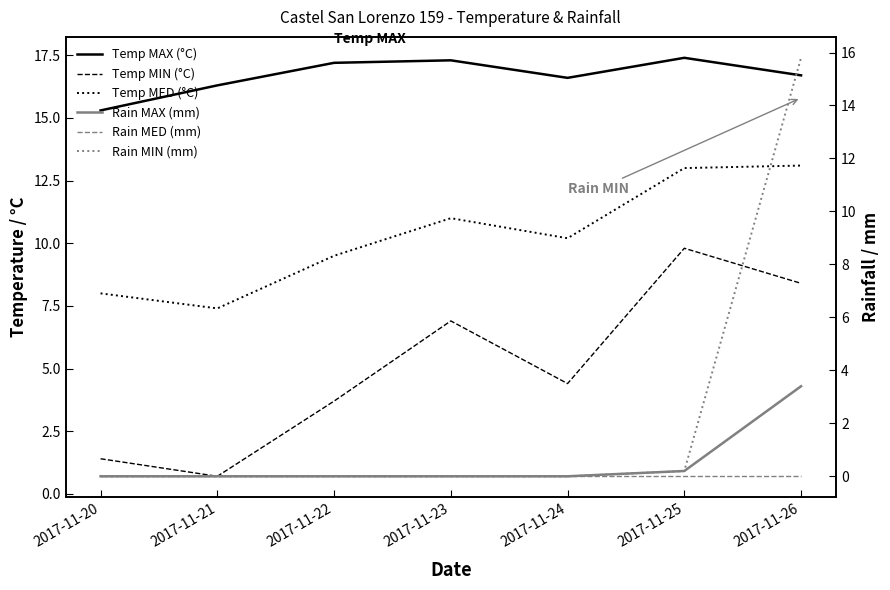

What is the sum of the Rain MIN (mm) values at 2017-11-26 and 2017-11-21?

15.8